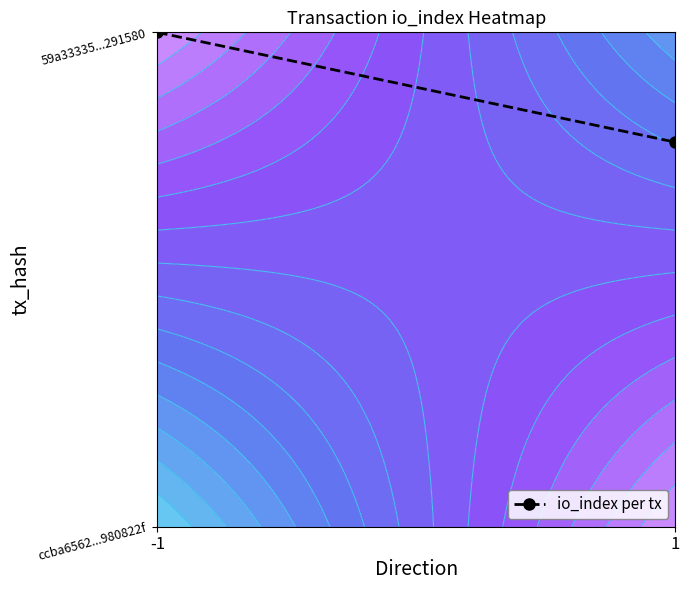

Reading left to right, list all the values displayed in this chart.

-1=1.0	1=0.8